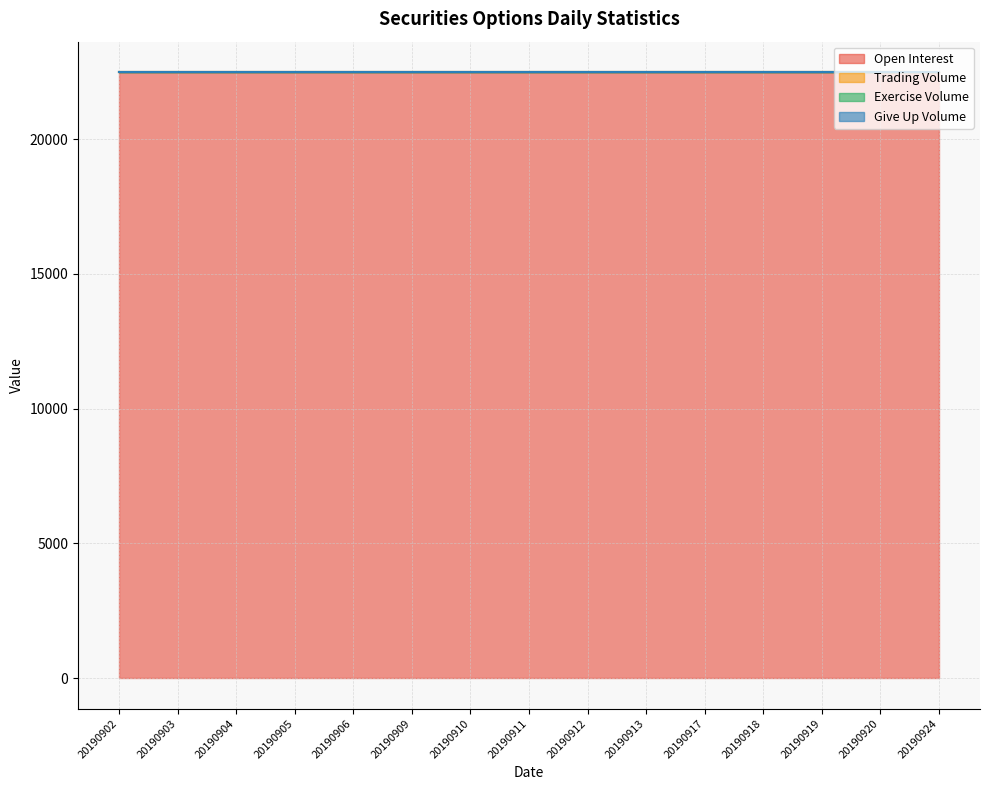

Reading right to left, extract all data points from this chart.

Open Interest: 22490	22490	22490	22490	22490	22490	22490	22490	22490	22490	22490	22490	22490	22490	22490
Trading Volume: 0	0	0	0	0	0	0	0	0	0	0	0	0	0	0
Exercise Volume: 0	0	0	0	0	0	0	0	0	0	0	0	0	0	0
Give Up Volume: 0	0	0	0	0	0	0	0	0	0	0	0	0	0	0